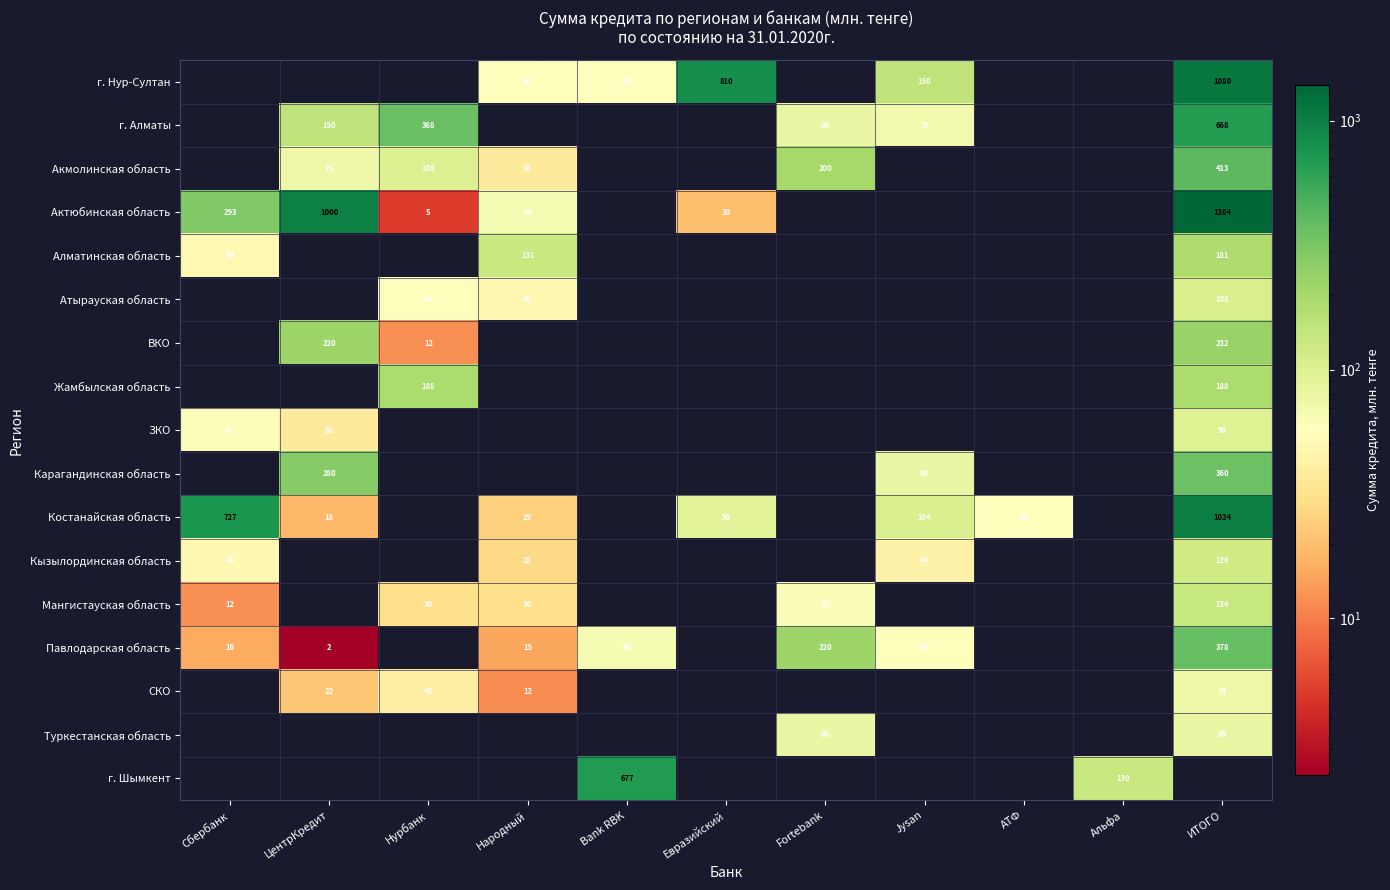

The value of г. Шымкент at Альфа is 130. True or false?

True